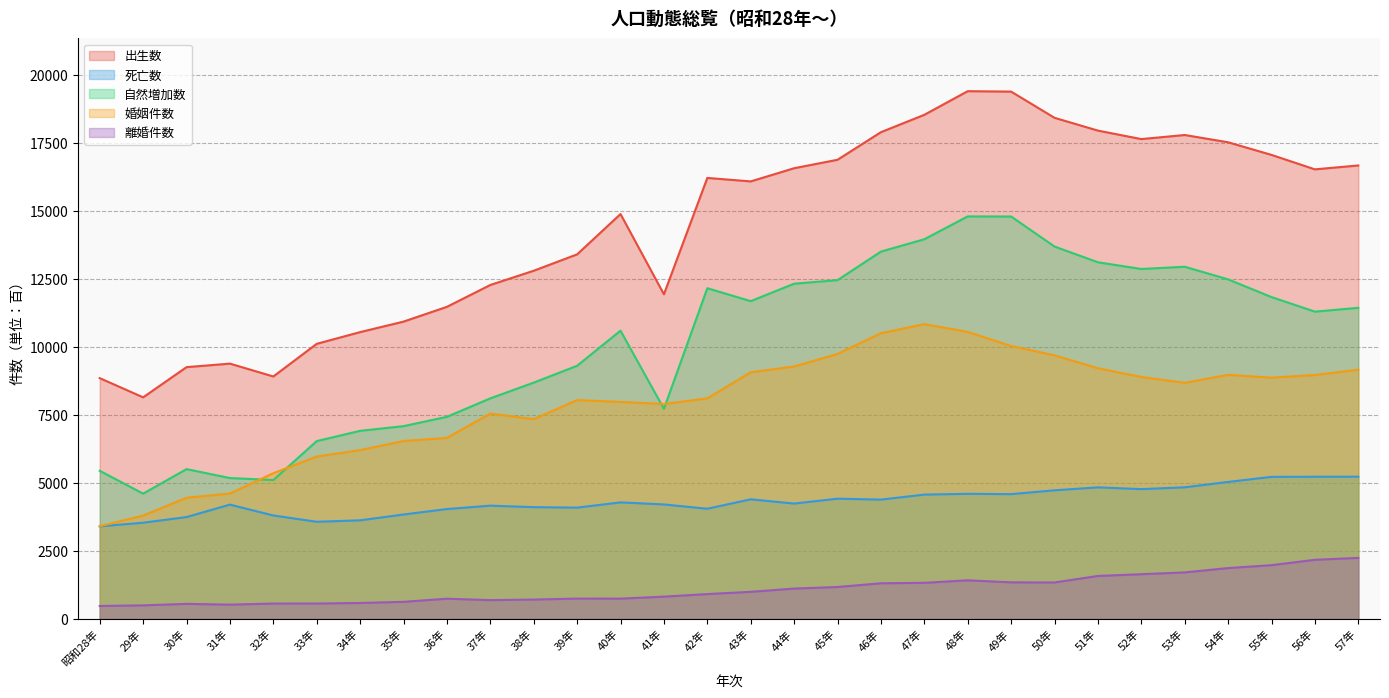

What position from the left is 42年?

15